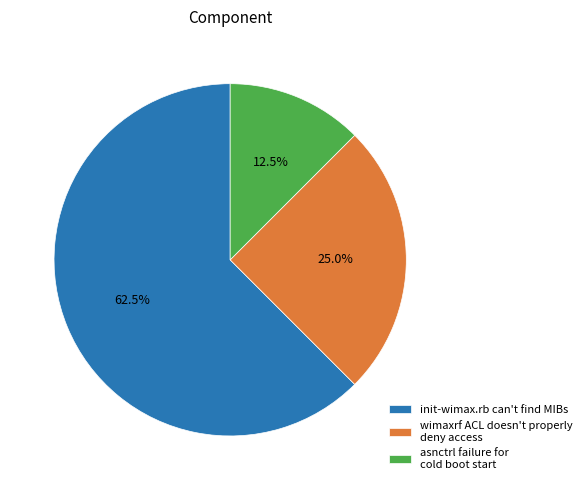

Rank the categories by value from highest to lowest.

init-wimax.rb can't find MIBs, wimaxrf ACL doesn't properly deny access, asnctrl failure for cold boot start